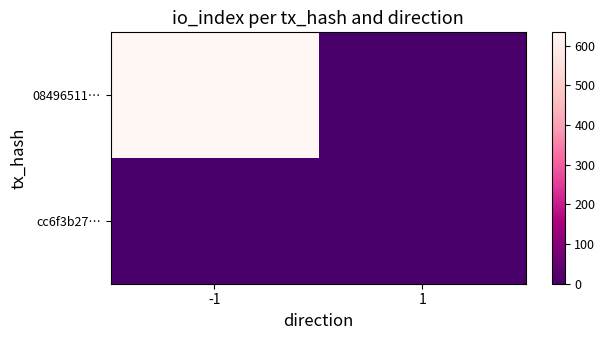

Between 1 and -1, which is larger?

-1